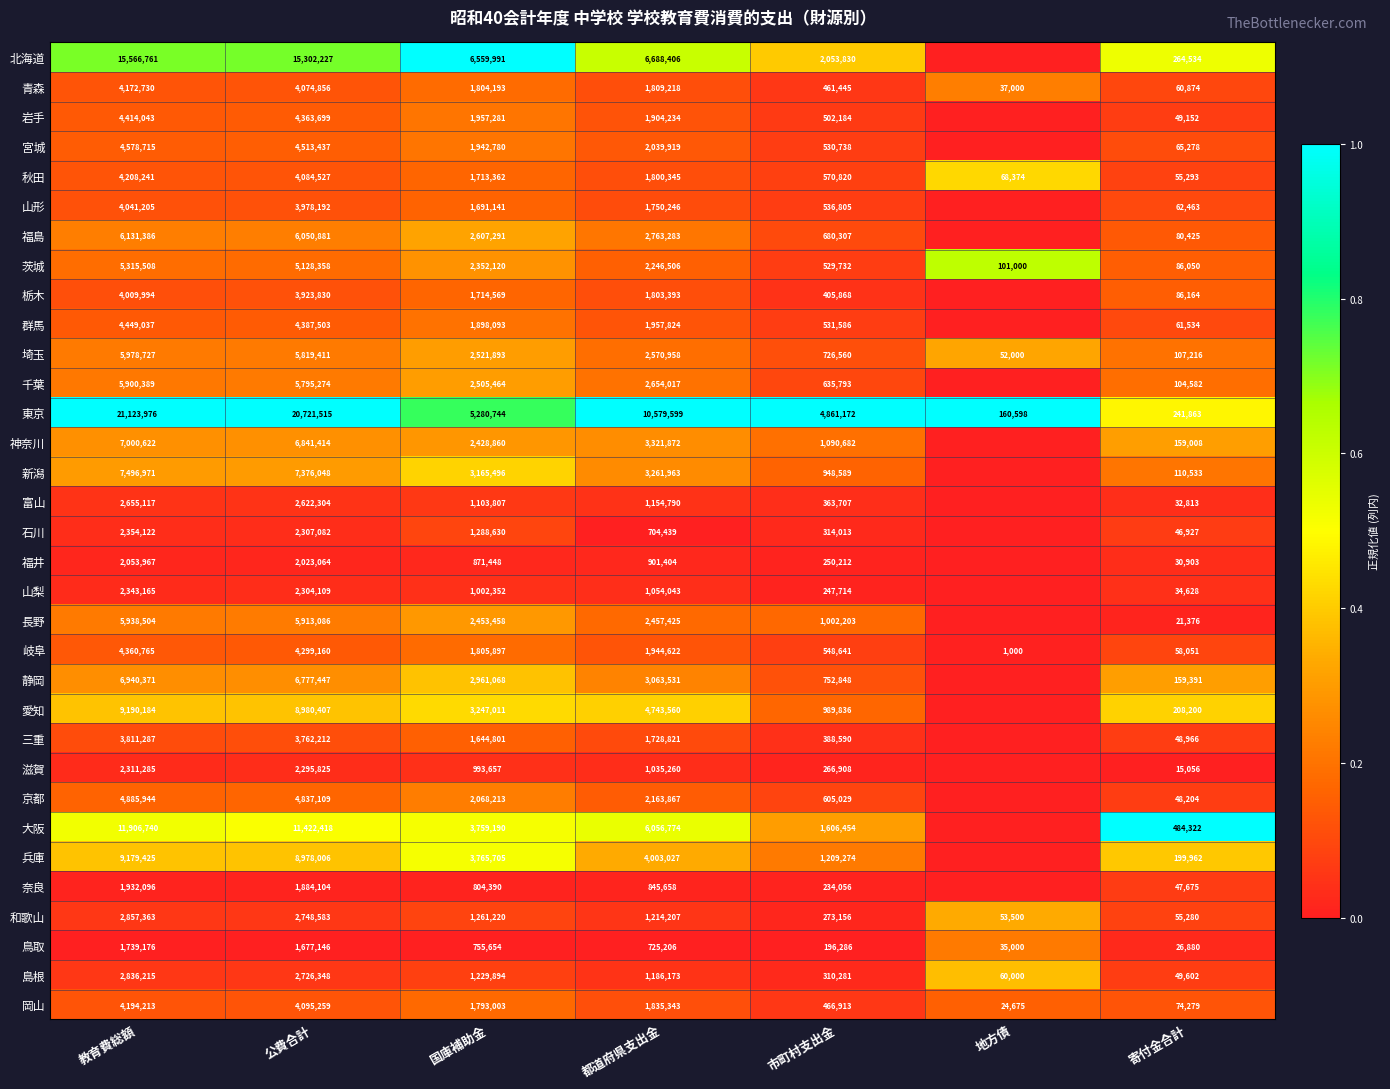

What is the maximum value for 秋田?

4208241